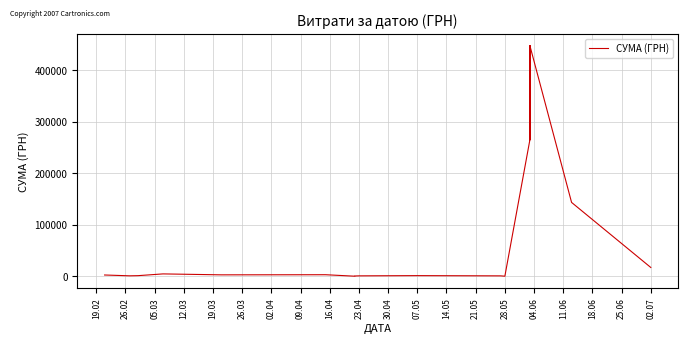

How many lines are shown in the chart?

1